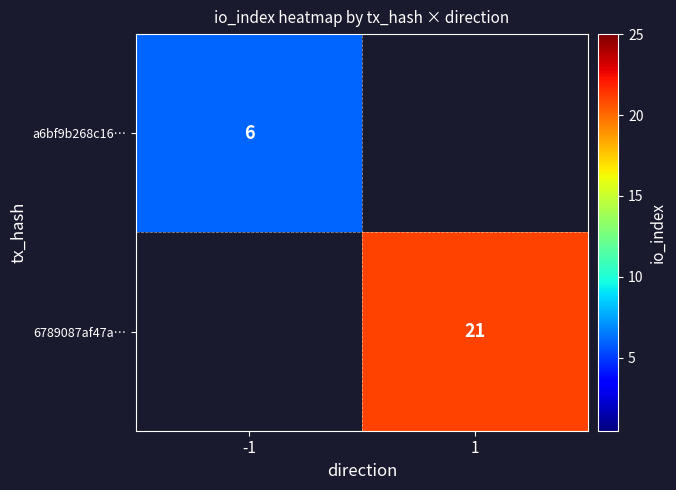

At how many categories does at least one series exceed 12?

1